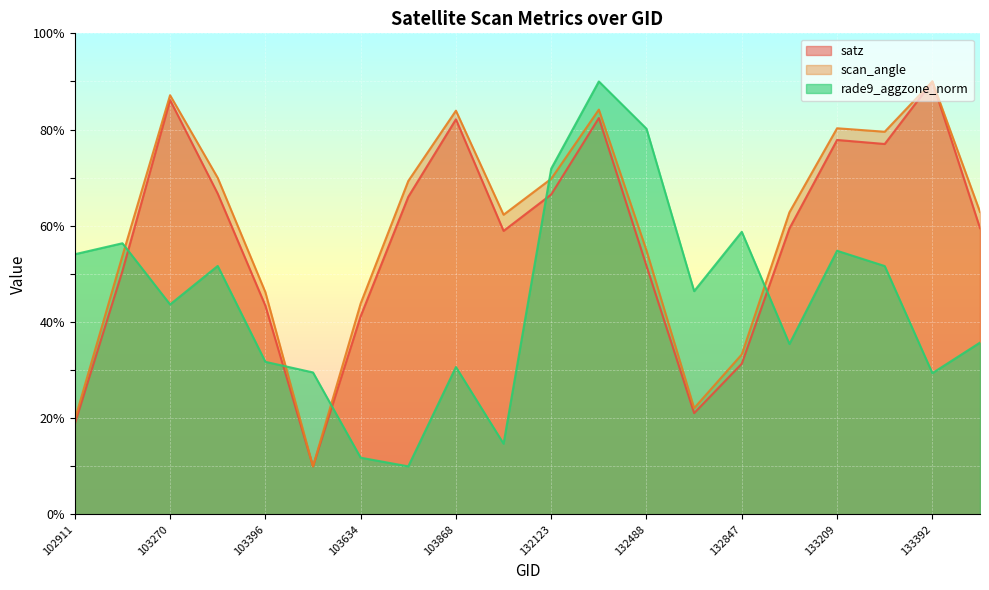

Is it true that satz equals 30.7 at 132669?

False